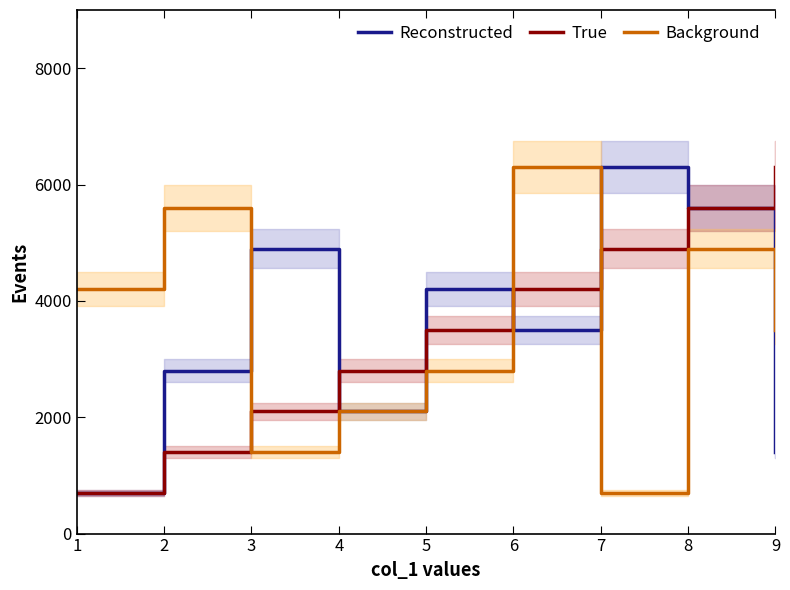

Which has a higher value, 8 or 6?

8